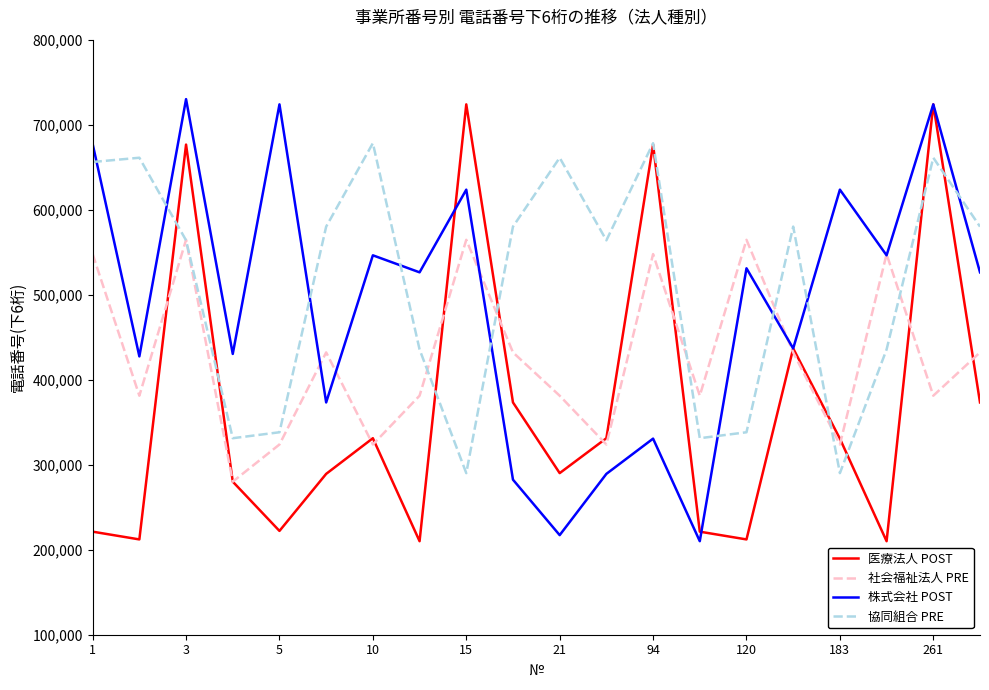

At how many categories does at least one series exceed 653548?

9